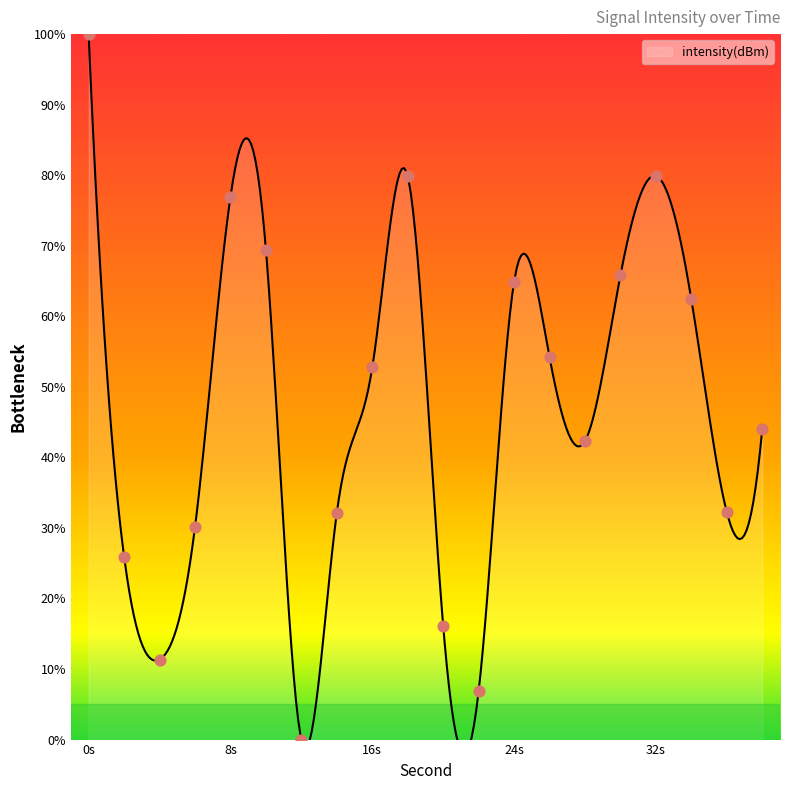

Which has a higher value, 6 or 10?

10